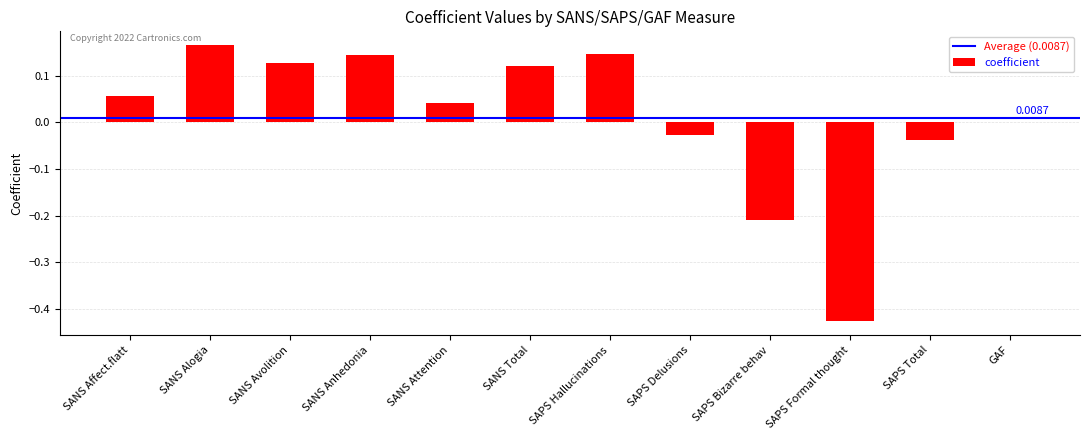

Which label corresponds to the largest value in the chart?

SANS Alogia